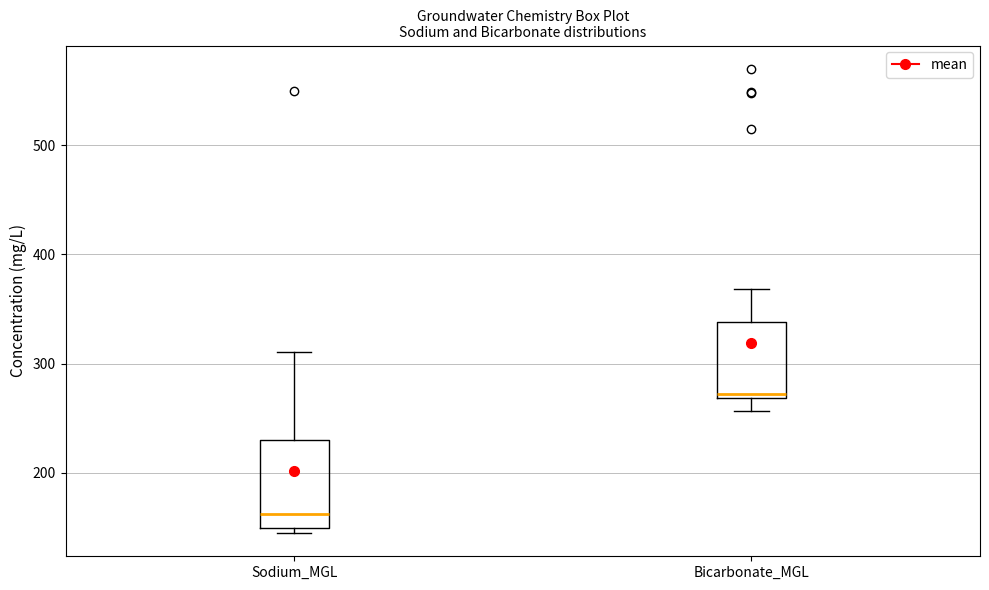

Which box's median line is the highest?

Bicarbonate_MGL